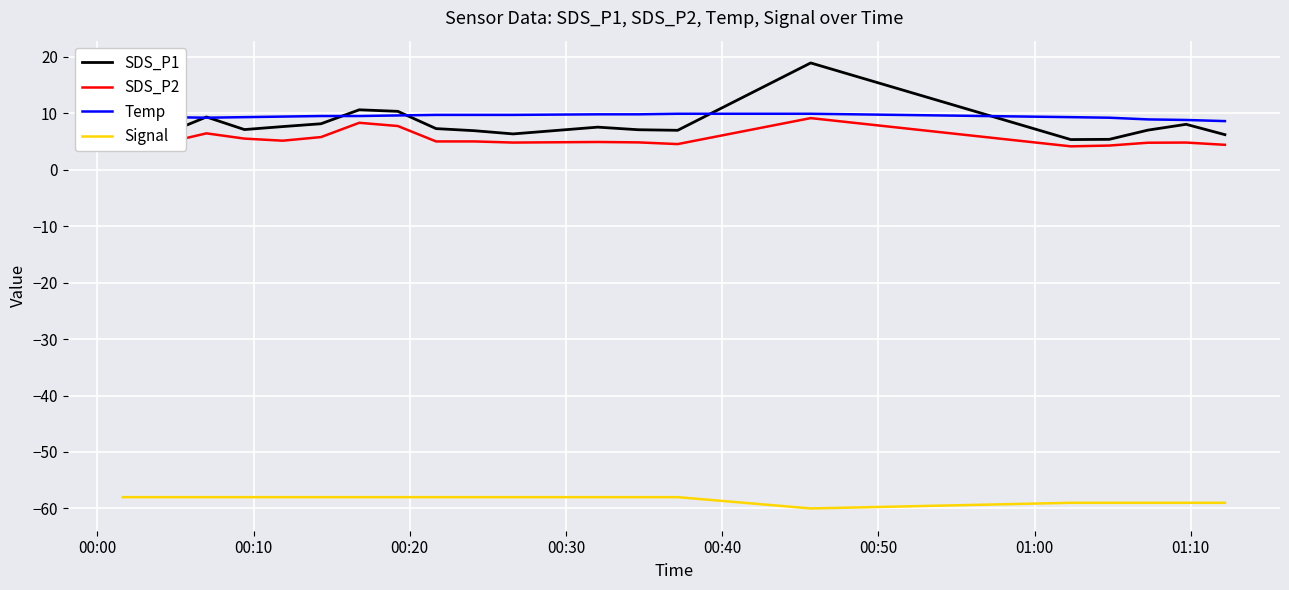

Which series has the largest range (max minus min)?

SDS_P1